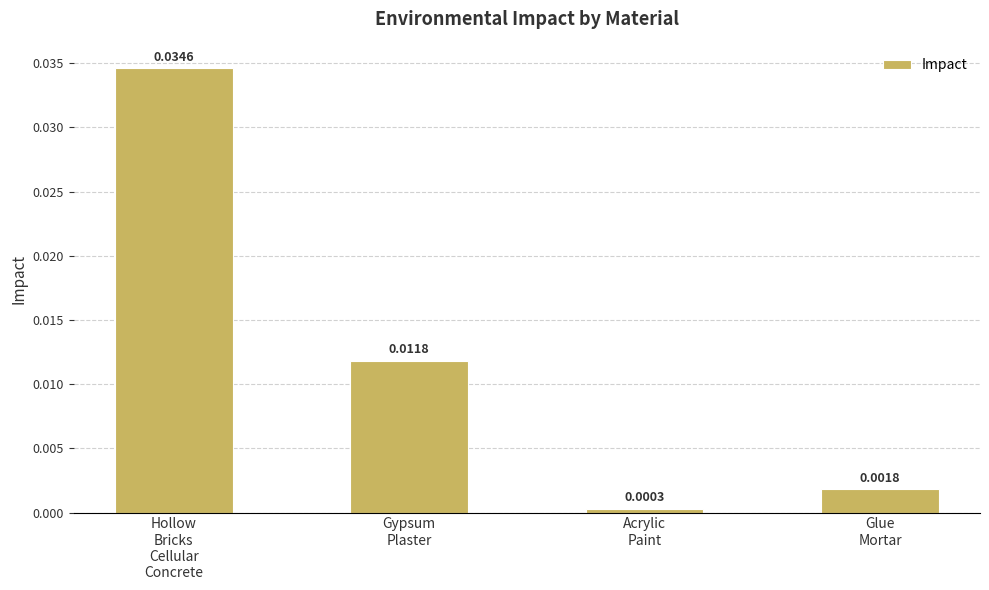

Does the chart contain stacked bars?

No